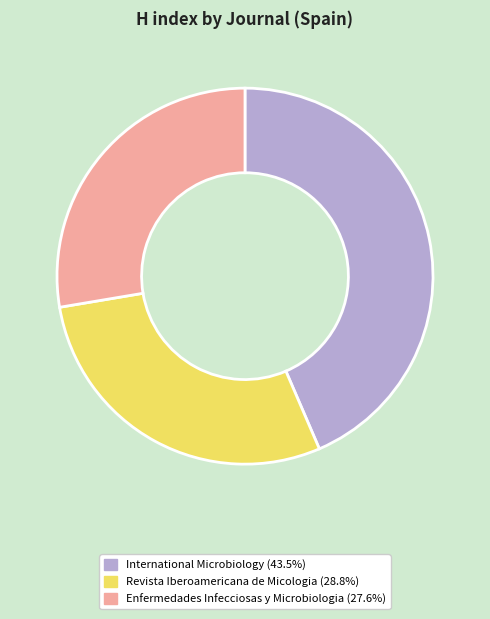

Approximately how many times larger is the value at Revista Iberoamericana de Micologia compared to Enfermedades Infecciosas y Microbiologia?

1.0